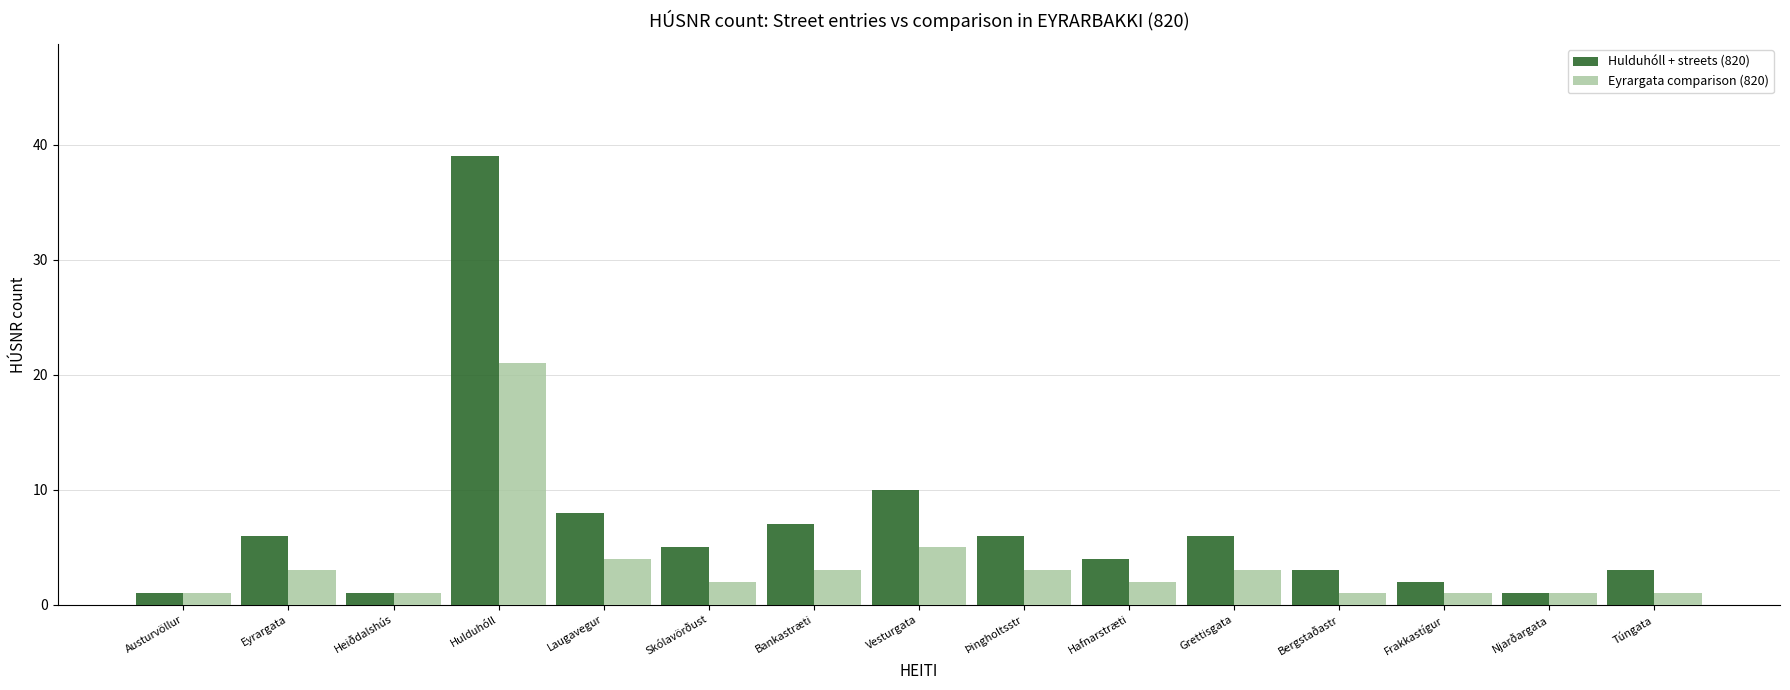

Is it true that Hulduhóll + streets (820) equals 6 at Þingholtsstr?

True